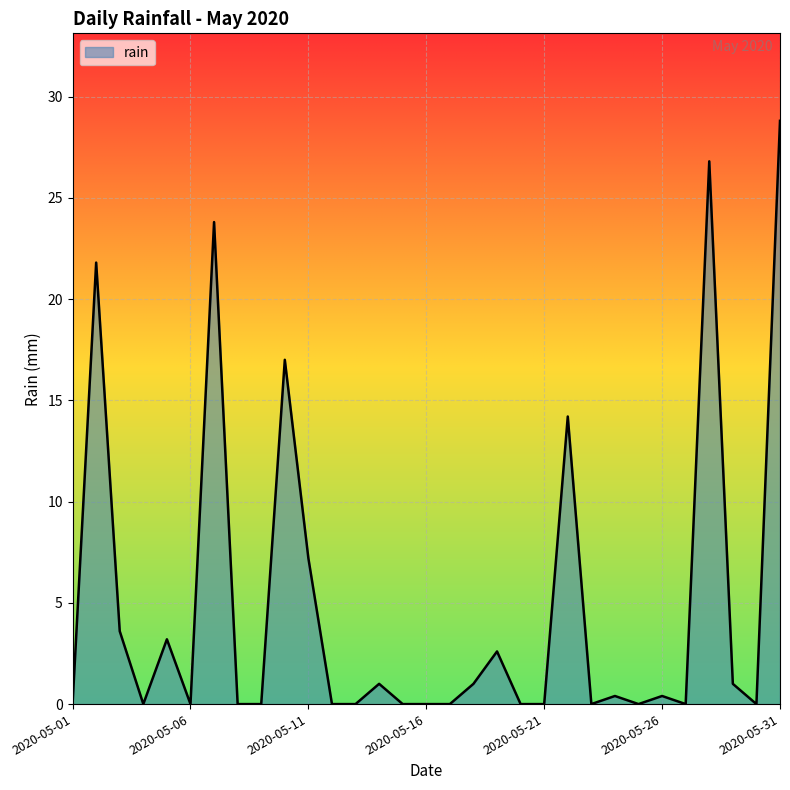

What is the greatest value displayed?

28.8